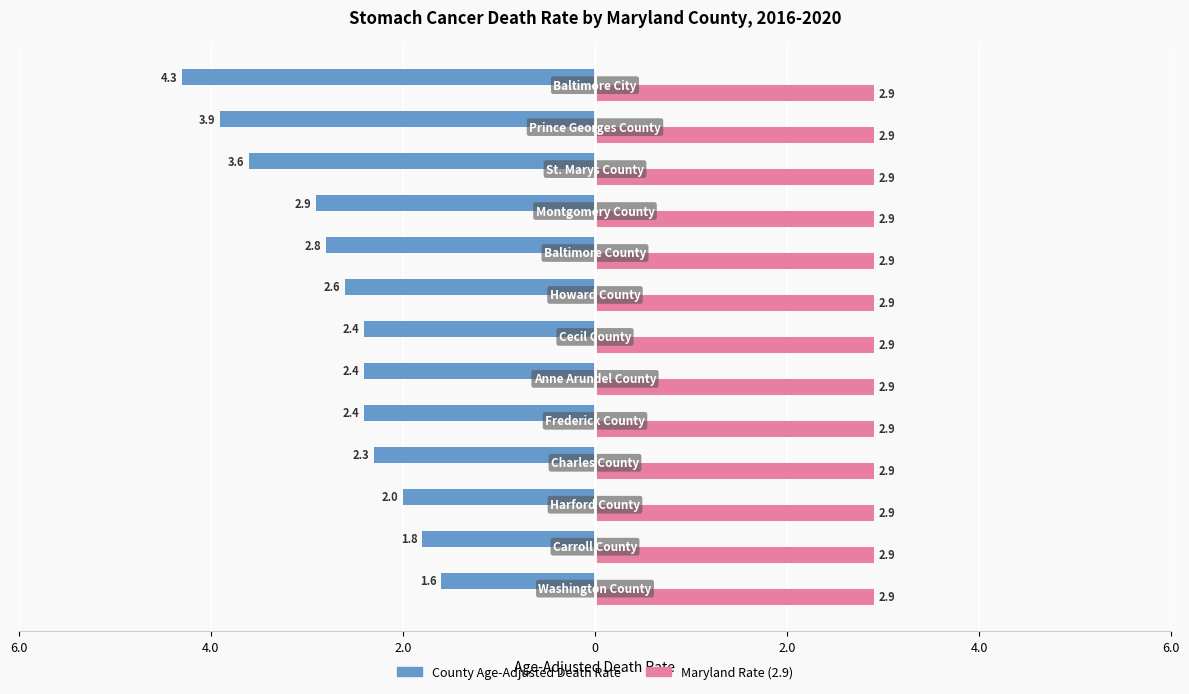

What are all the series names shown in the legend?

County Age-Adjusted Death Rate, Maryland Rate (2.9)